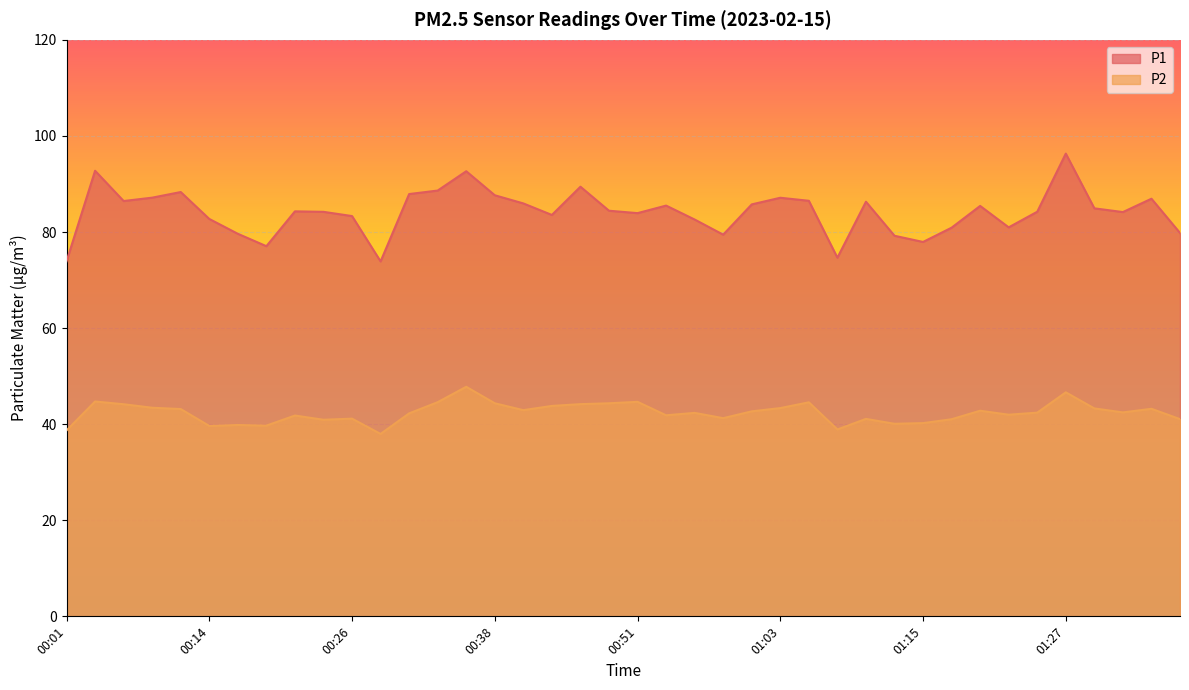

True or false: P2 and P1 cross at least once.

False